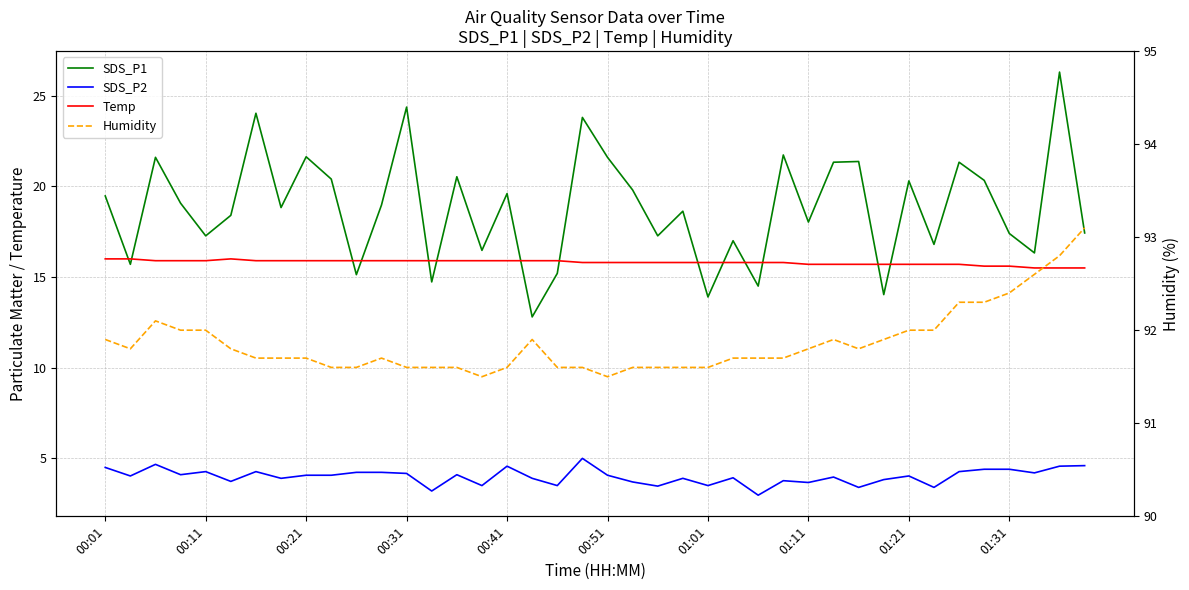

Rank the series by their maximum value, from lowest to highest.

SDS_P2, Temp, SDS_P1, Humidity